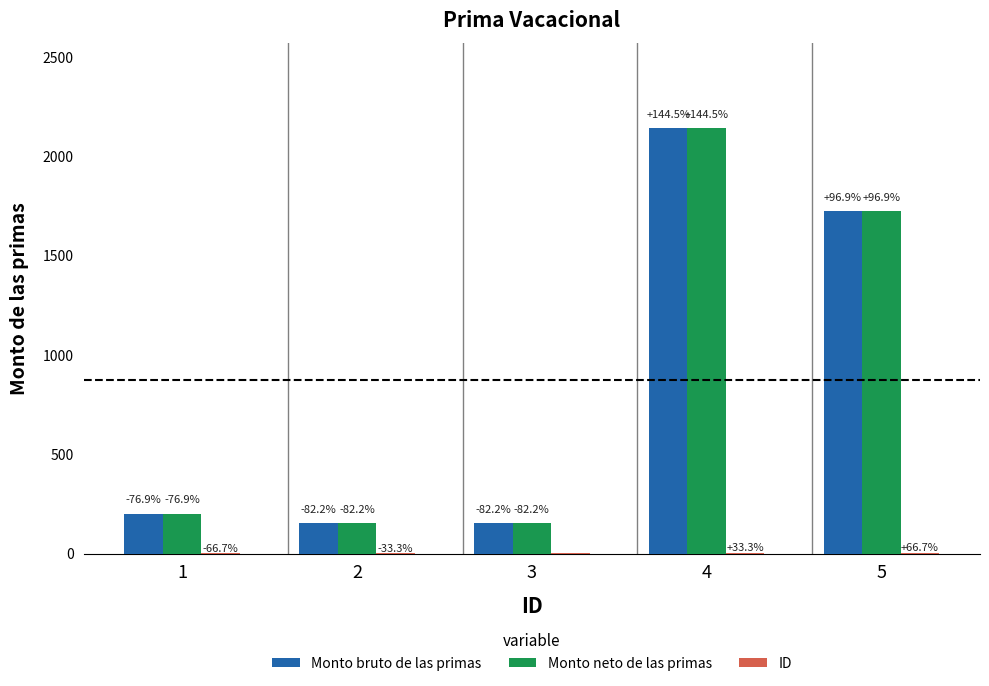

List the series in order of their peak value, highest first.

Monto bruto de las primas, Monto neto de las primas, ID